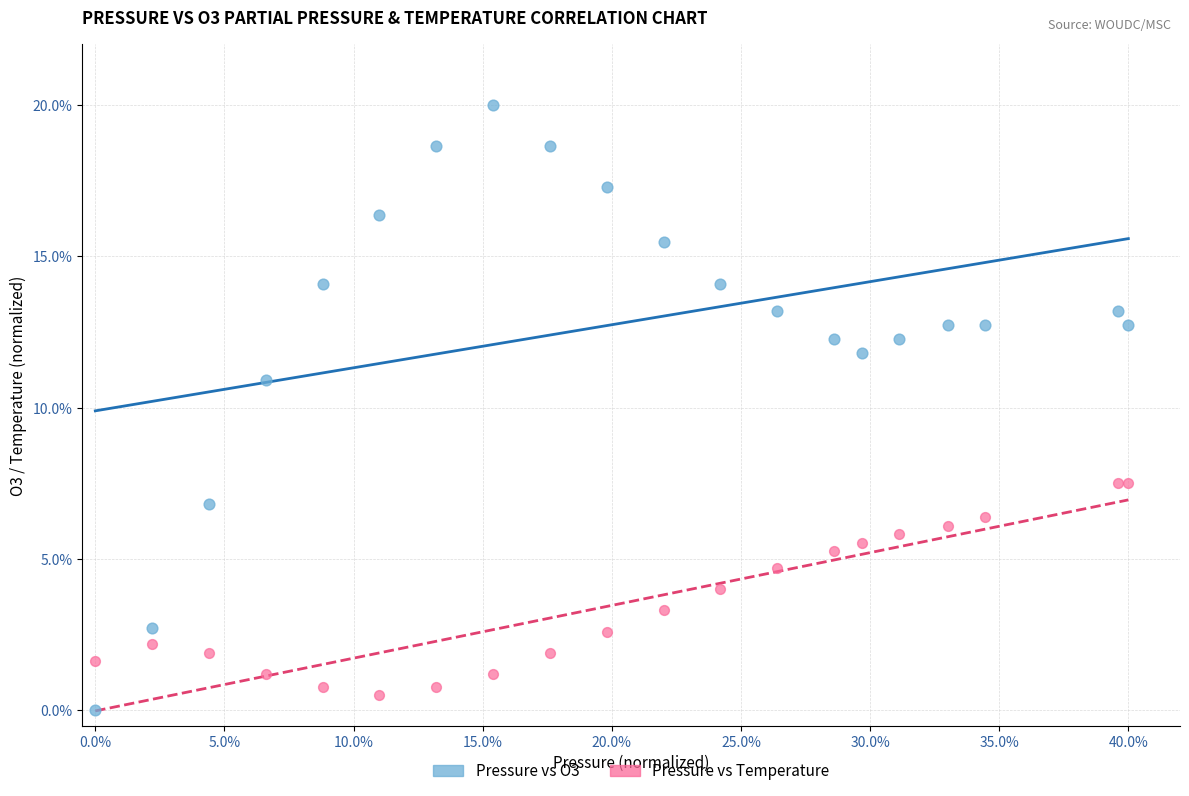

Which series reaches the minimum Y coordinate?

Pressure vs O3